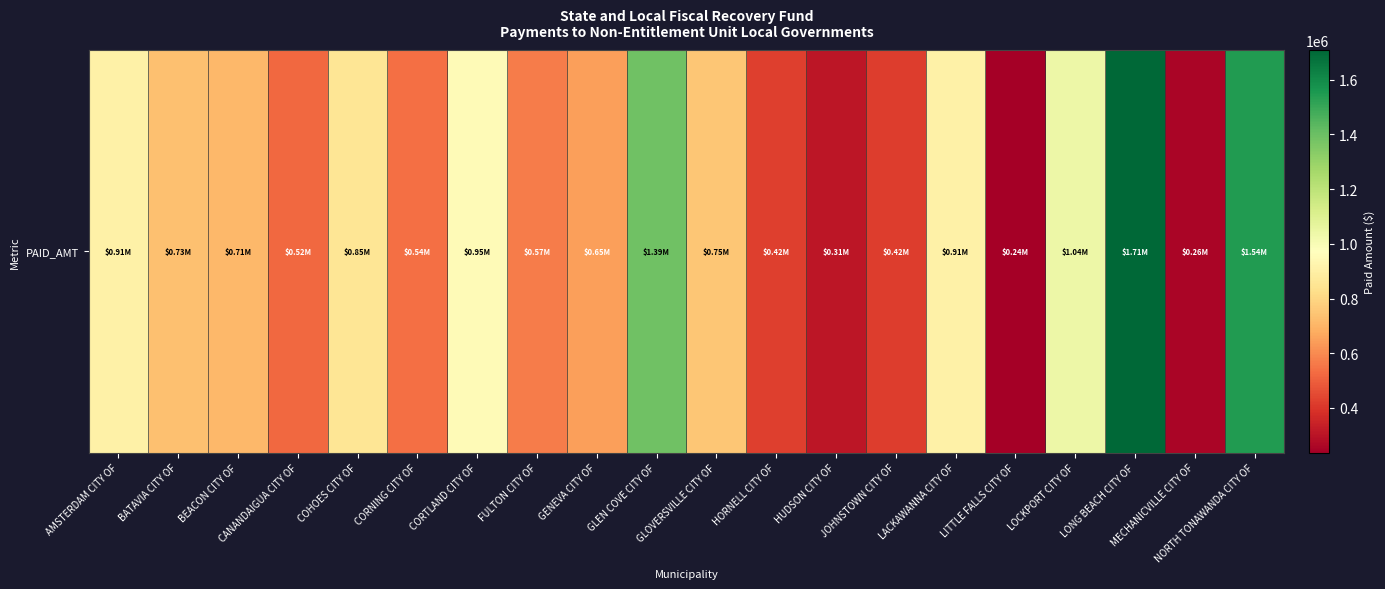

The chart shows a value of 761478.3 at LONG BEACH CITY OF. True or false?

False